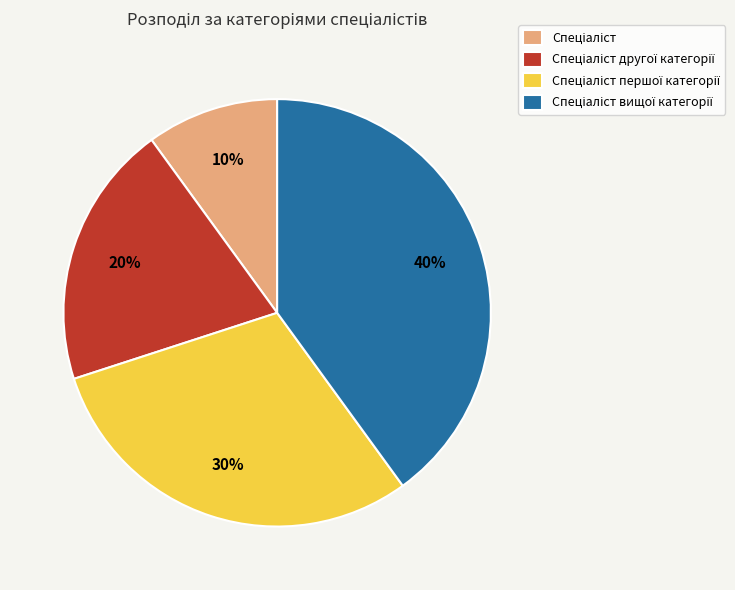

How many segments does this pie chart have?

4